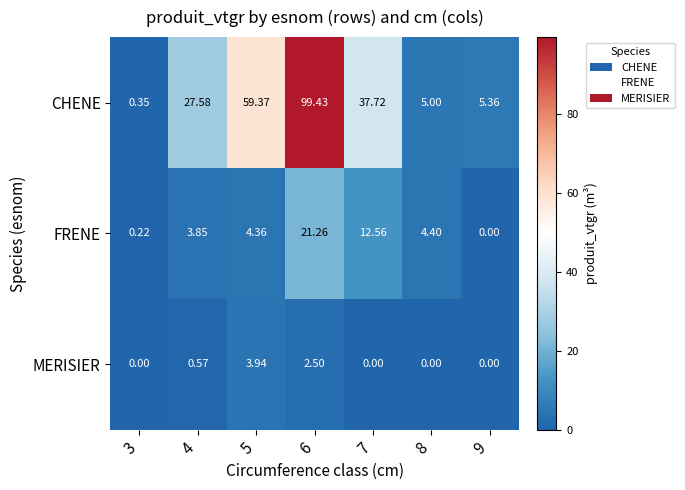

Which series has the largest total across all categories?

CHENE